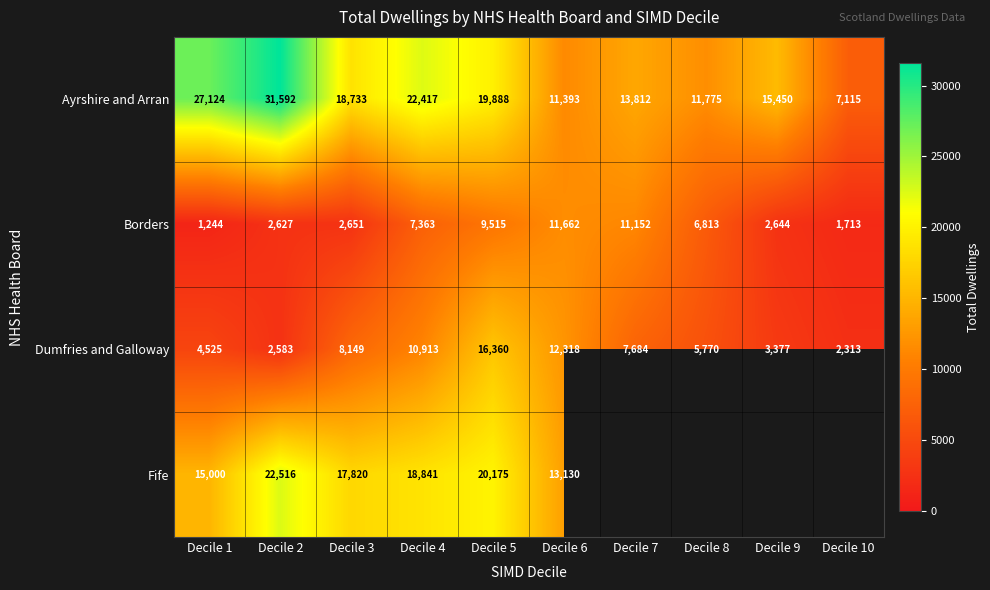

Count the number of categories in the chart.

10